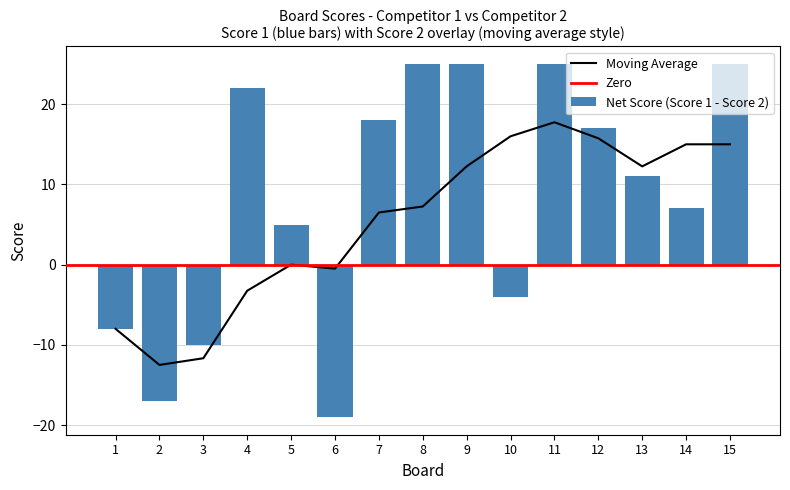

How many values in the Score 2 series are below 7?

7